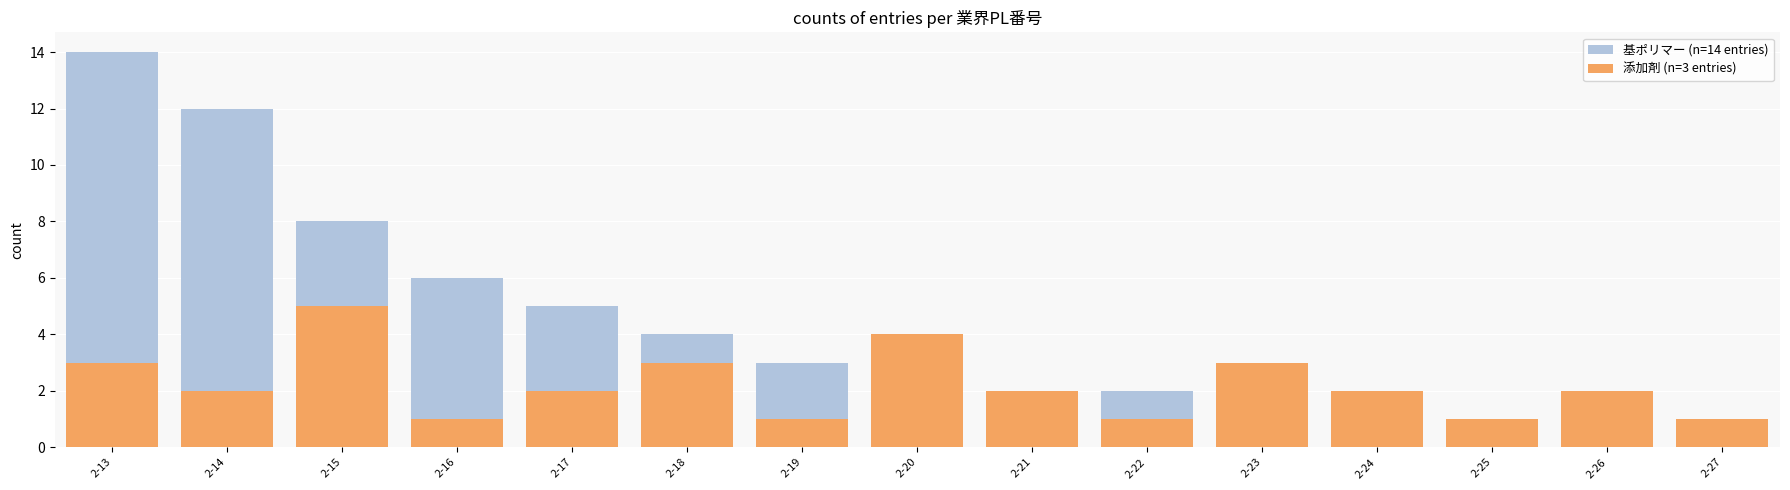

What is the total value across all series at 2-16?

7